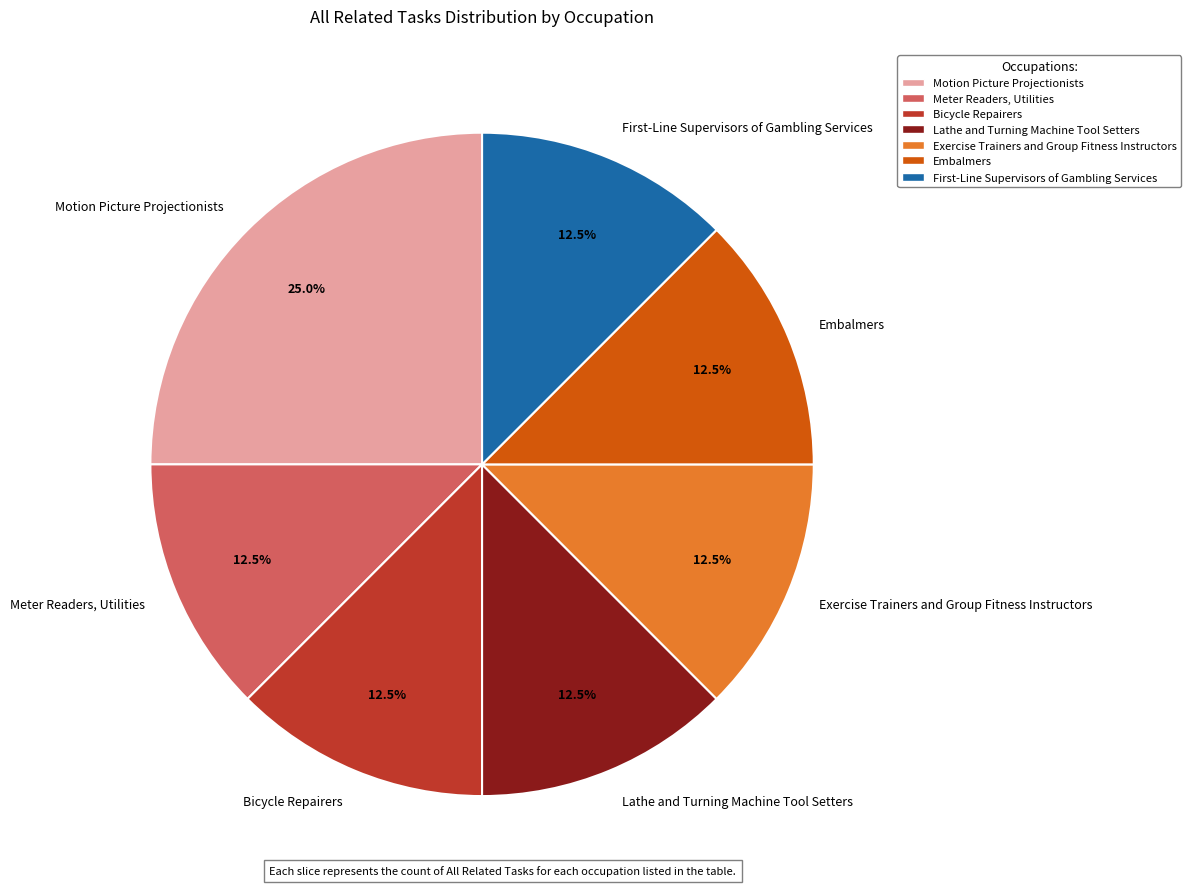

Which category has the biggest portion of the pie?

Motion Picture Projectionists